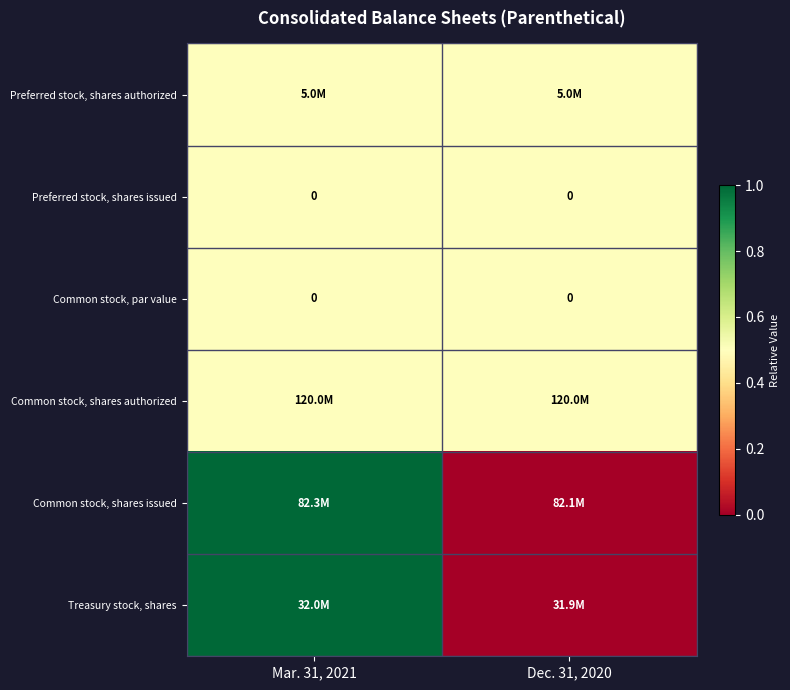

Is it true that Common stock, par value equals 0.0 at Mar. 31, 2021?

True